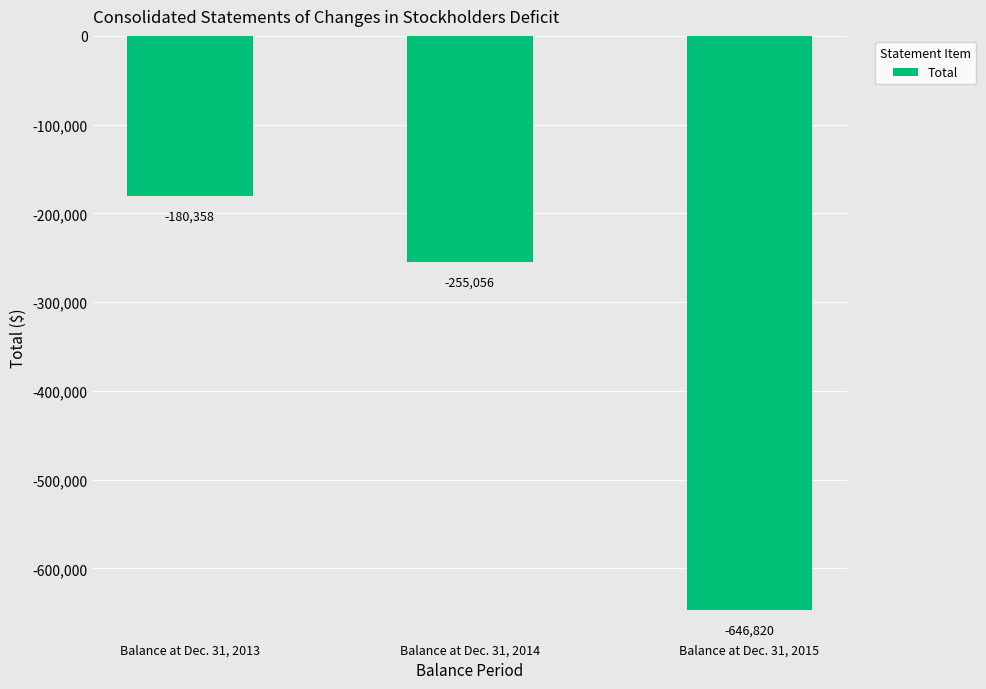

Reading left to right, list all the values displayed in this chart.

Balance at Dec. 31, 2013=-180358	Balance at Dec. 31, 2014=-255056	Balance at Dec. 31, 2015=-646820